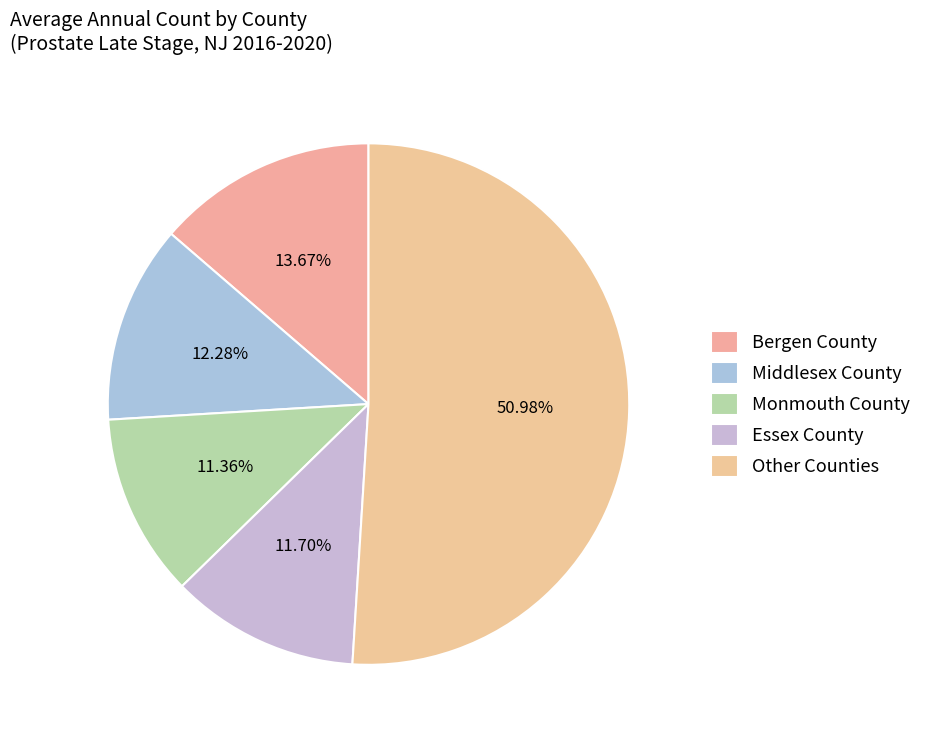

Is there a majority slice in this chart?

Yes